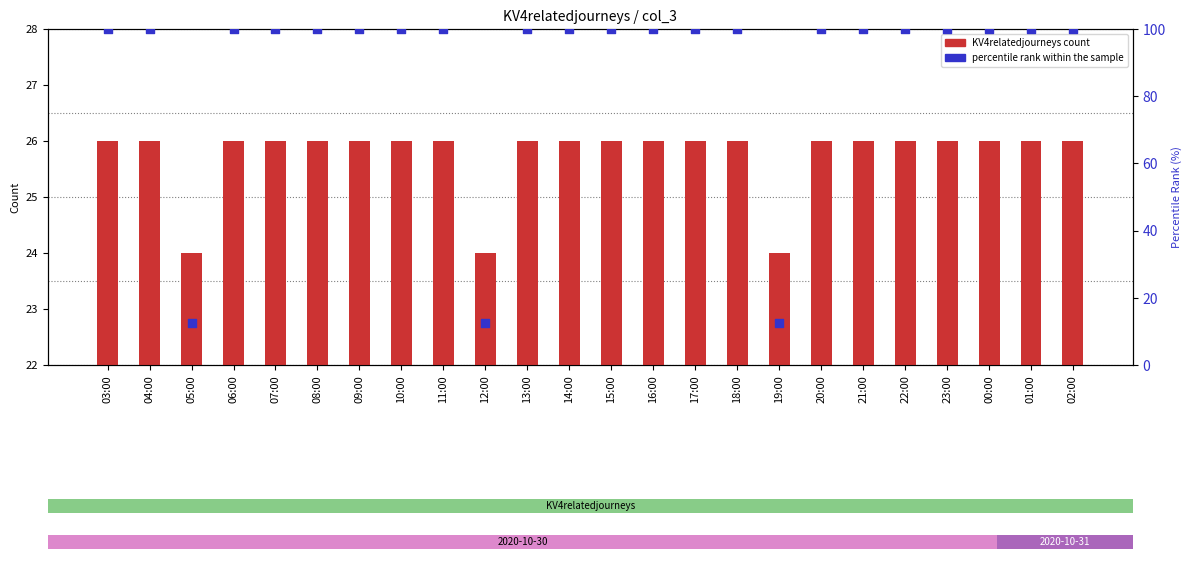

What are all the series names shown in the legend?

KV4relatedjourneys count, percentile rank within the sample